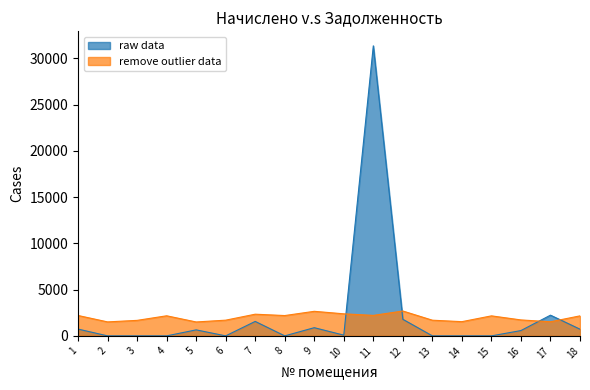

Reading right to left, extract all data points from this chart.

raw data: 18=721.0	17=2237.7	16=574.3	15=0.0	14=0.0	13=0.0	12=1791.5	11=31341.2	10=79.2	9=884.7	8=0.0	7=1561.4	6=0.0	5=648.7	4=0.0	3=0.0	2=0.0	1=734.4
remove outlier data: 18=2162.9	17=1525.0	16=1723.0	15=2162.9	14=1536.1	13=1693.7	12=2687.2	11=2214.3	10=2382.9	9=2654.2	8=2195.9	7=2342.6	6=1697.4	5=1503.1	4=2170.3	3=1675.3	2=1510.4	1=2203.3